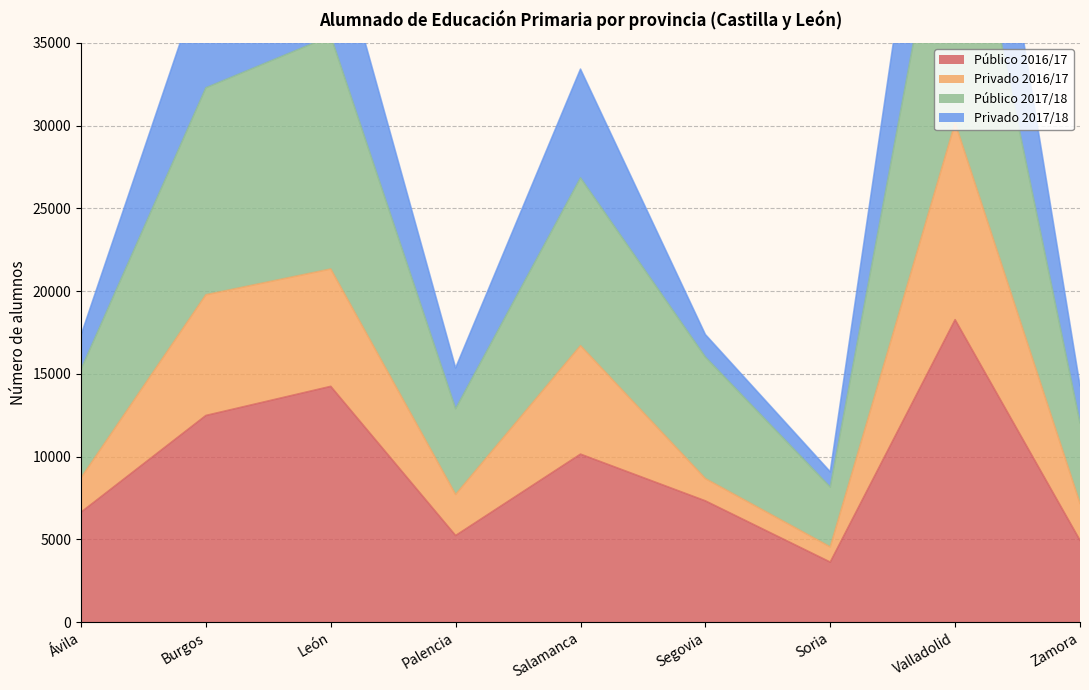

How many series are shown in this chart?

4